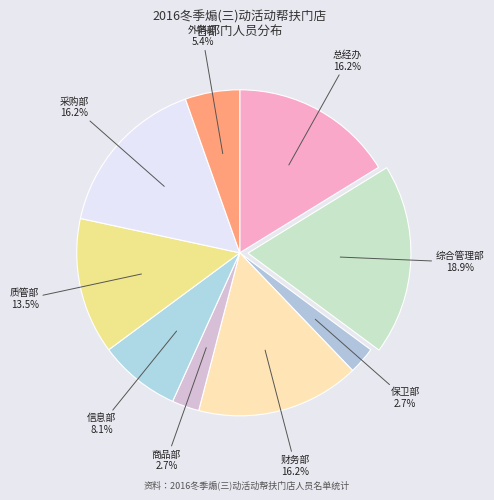

True or false: 总经办 accounts for 16% of the total.

True